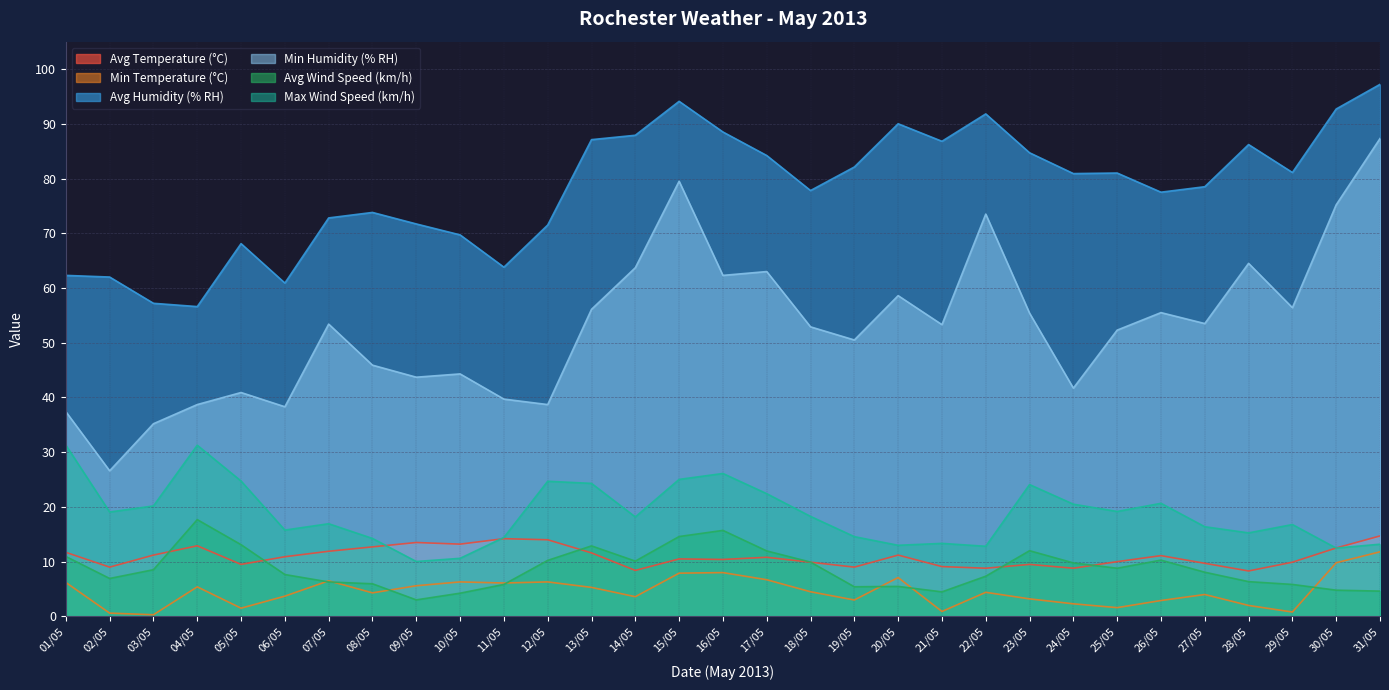

Is the value of Min Temperature (°C) at 25/05 greater than the value of Avg Temperature (°C) at 13/05?

No